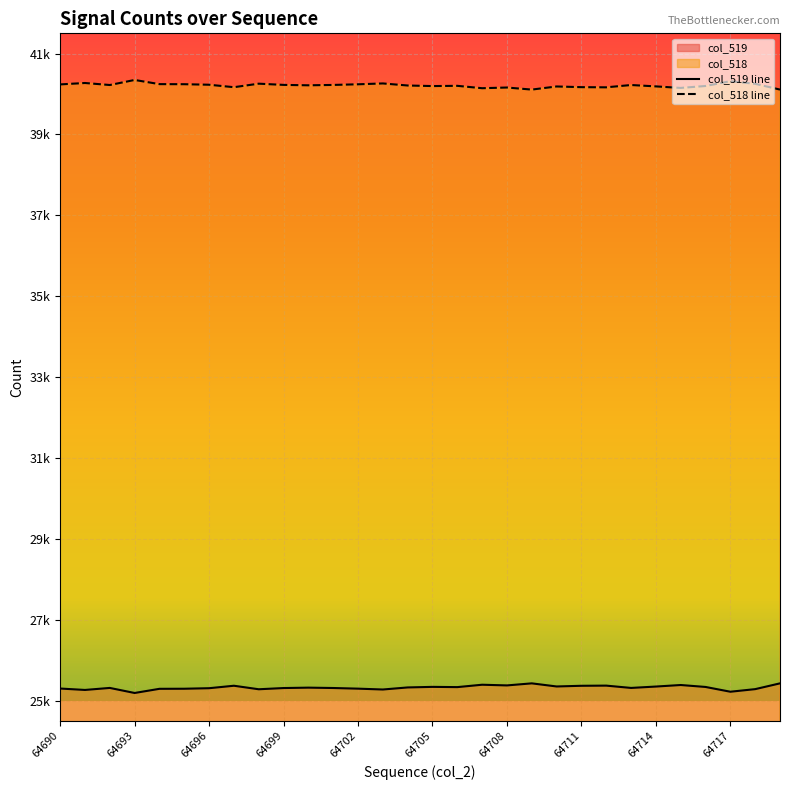

Reading left to right, what are all the values shown in this chart?

col_519: 64690=25298	64691=25263	64692=25313	64693=25188	64694=25291	64695=25293	64696=25306	64697=25367	64698=25280	64699=25310	64700=25320	64701=25311	64702=25295	64703=25274	64704=25325	64705=25339	64706=25333	64707=25392	64708=25375	64709=25426	64710=25349	64711=25366	64712=25370	64713=25313	64714=25347	64715=25385	64716=25337	64717=25219	64718=25283	64719=25426
col_518: 64690=40237	64691=40272	64692=40222	64693=40347	64694=40244	64695=40242	64696=40229	64697=40168	64698=40255	64699=40225	64700=40215	64701=40224	64702=40240	64703=40261	64704=40210	64705=40196	64706=40202	64707=40143	64708=40160	64709=40109	64710=40186	64711=40169	64712=40165	64713=40222	64714=40188	64715=40150	64716=40198	64717=40316	64718=40252	64719=40109